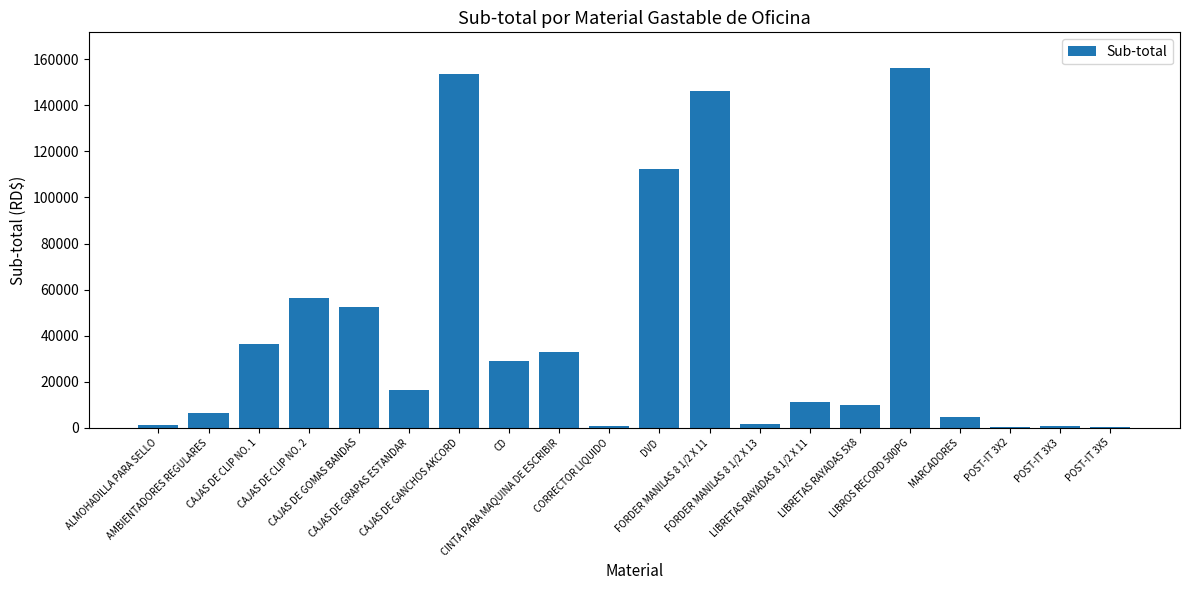

What is the sum of all values?

827734.6